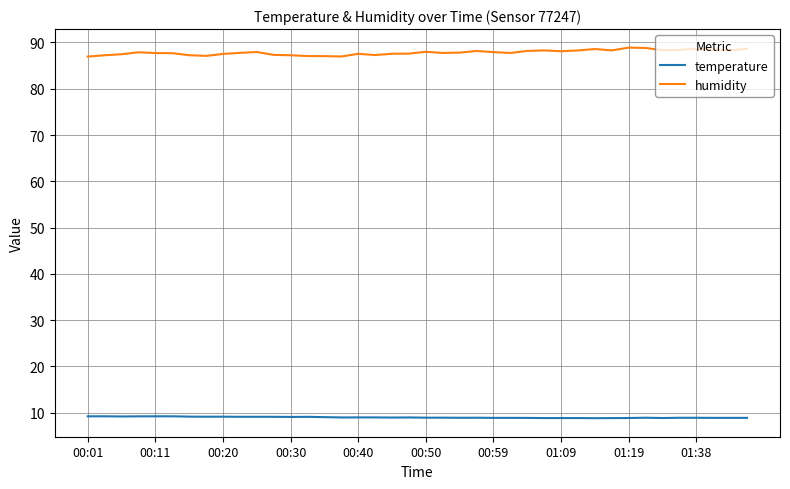

Does the chart have visible grid lines?

Yes